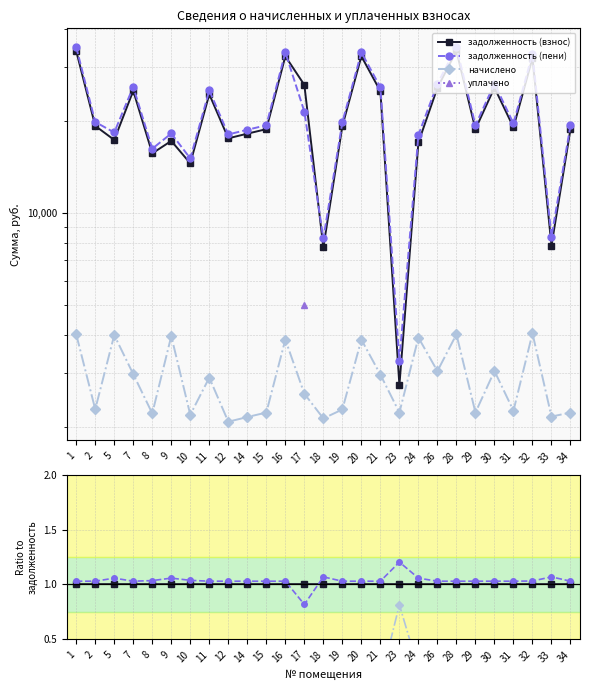

What is the difference between the задолженность (пени) values at 34 and 17?

0.2